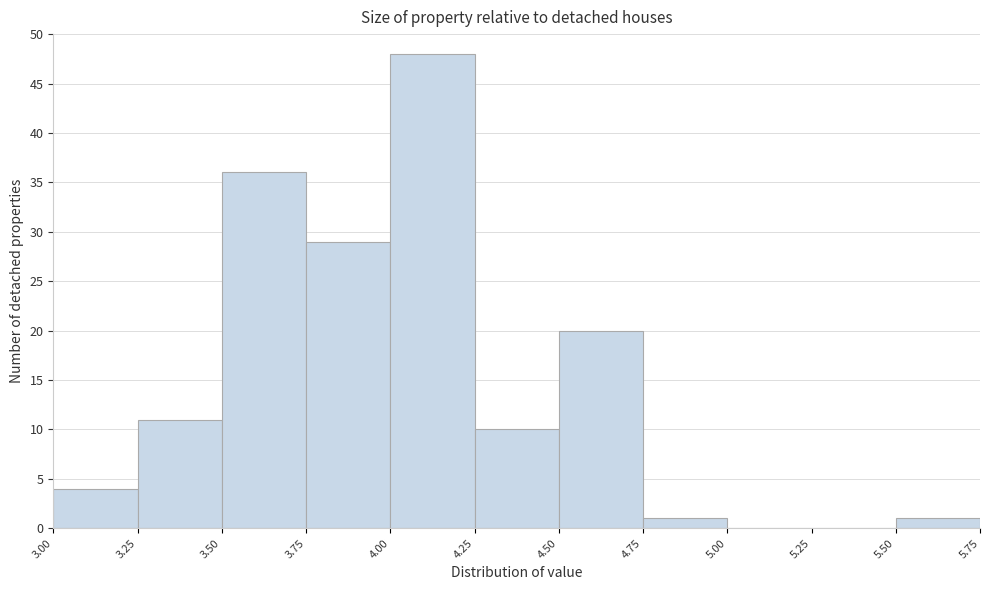

Reading left to right, transcribe this chart: for each bar, give the range it covers on the x-axis and its height. The values are not printed on the chart, so give them approximately, as read against the axis.

3.00 to 3.25: 4
3.25 to 3.50: 11
3.50 to 3.75: 36
3.75 to 4.00: 29
4.00 to 4.25: 48
4.25 to 4.50: 10
4.50 to 4.75: 20
4.75 to 5.00: 1
5.00 to 5.25: 0
5.25 to 5.50: 0
5.50 to 5.75: 1